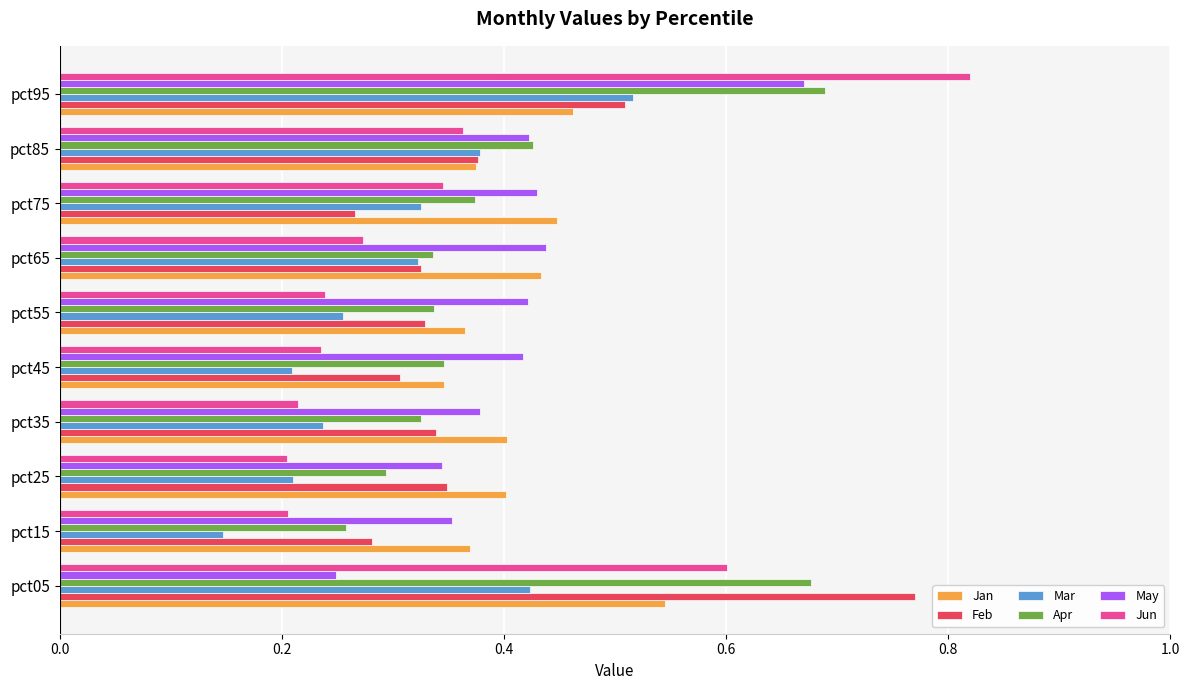

At which category is the sum across all series the highest?

pct95